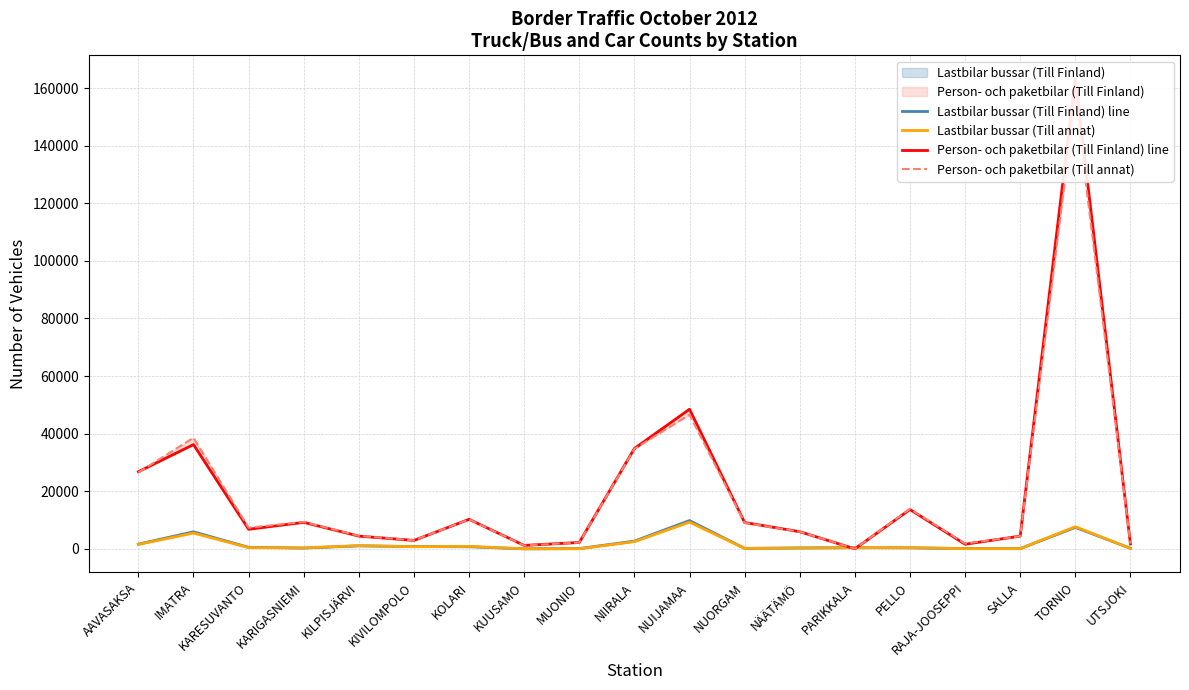

Where is Lastbilar bussar (Till annat) nearest to the value 4654?

IMATRA